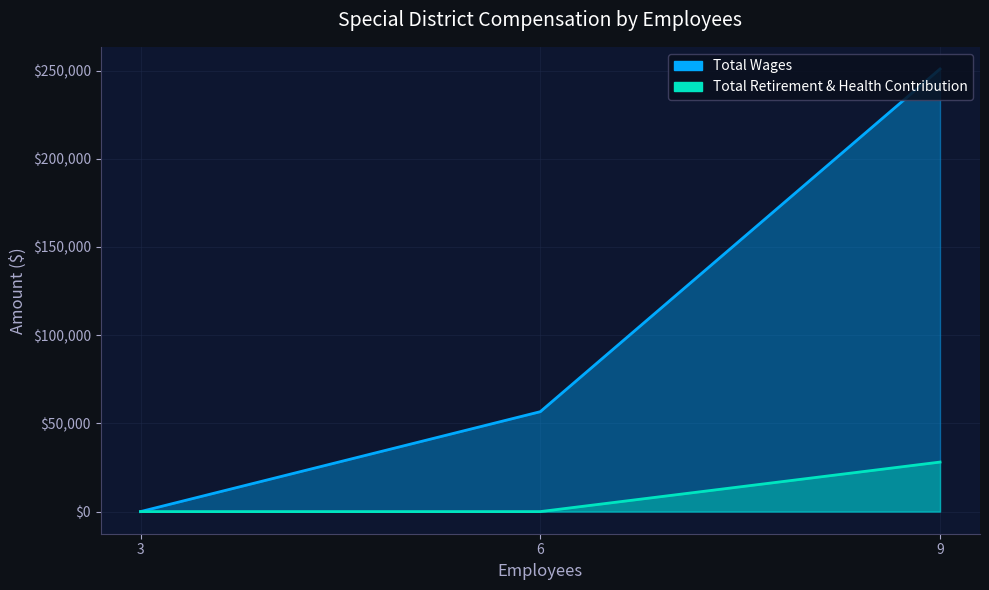

What is the greatest value displayed?

250903